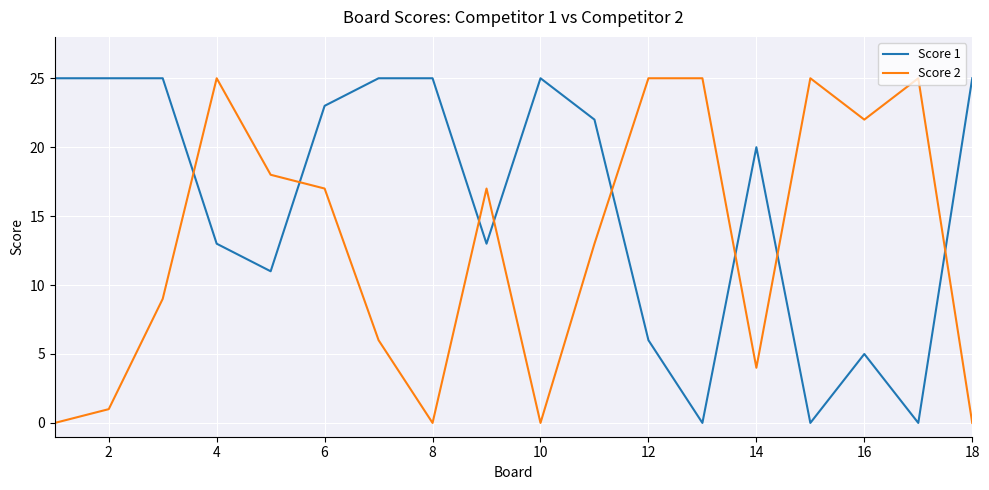

List the series in order of their overall mean, highest first.

Score 1, Score 2